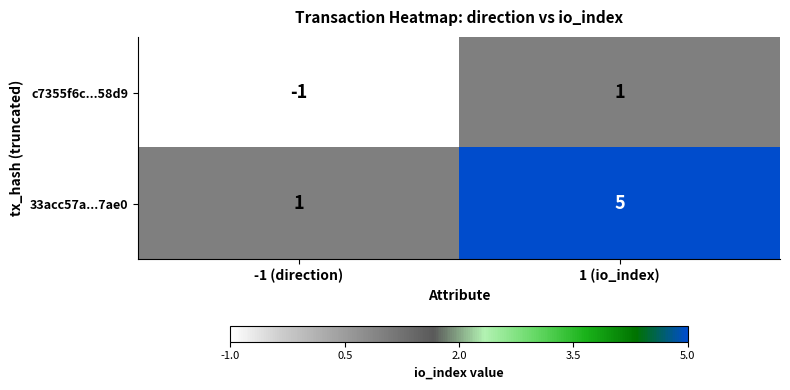

Reading left to right, list all the values displayed in this chart.

c7355f6c...58d9: -1	1
33acc57a...7ae0: 1	5